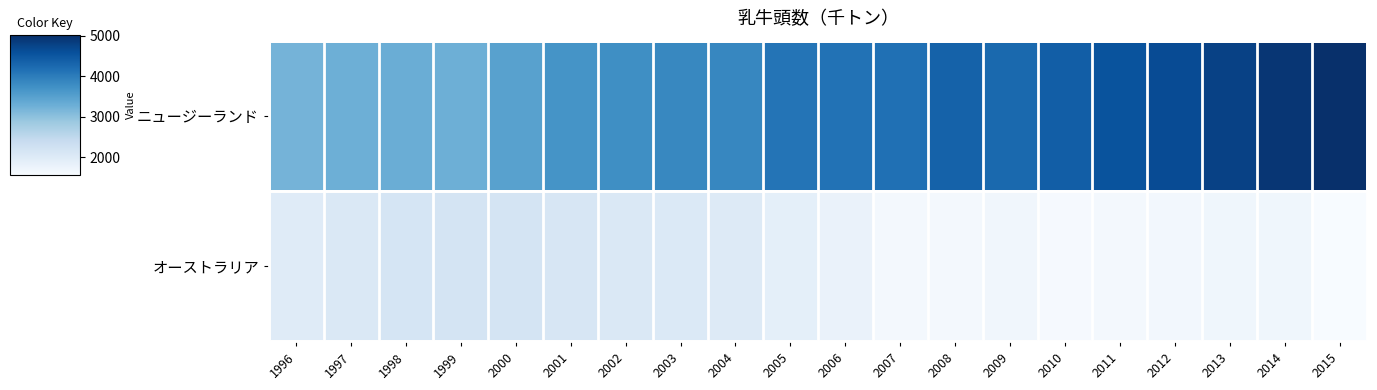

How many categories are shown in the chart?

20